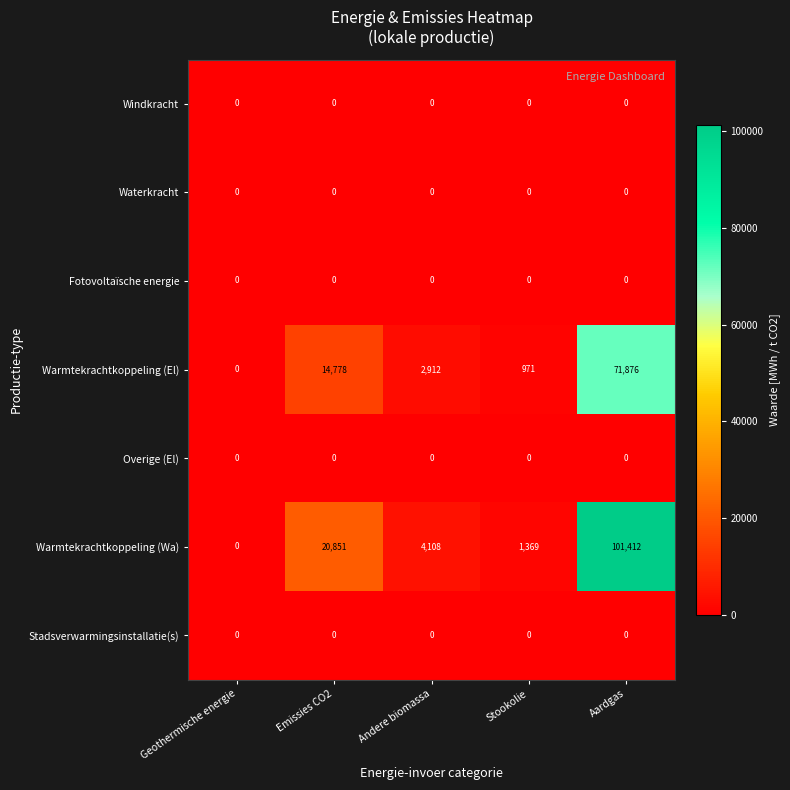

Which series changed the most between Emissies CO2 and Stookolie?

Warmtekrachtkoppeling (Wa)